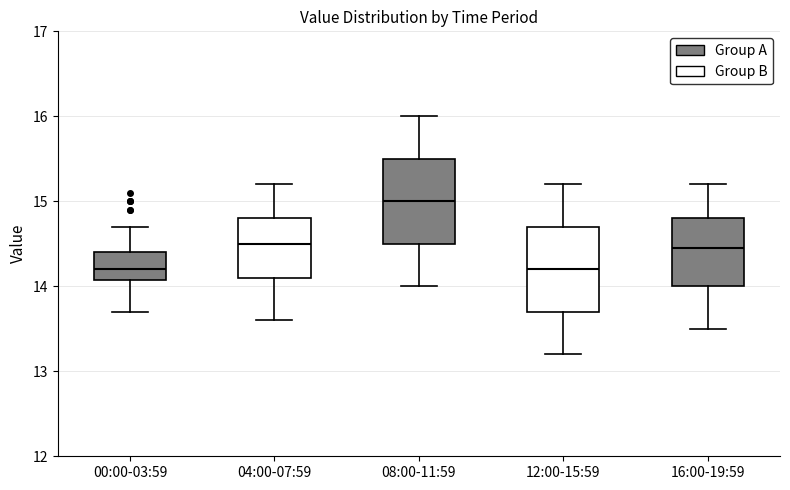

Reading left to right, transcribe this box plot: for each box, give where its median line is, the range the box spans, and where its two whiskers end, as read against the y-axis. The values are not printed on the chart, so give them approximately, as read against the axis.

00:00-03:59: median 14.2, box 14.1 to 14.4, whiskers 13.7 to 14.7
04:00-07:59: median 14.5, box 14.1 to 14.8, whiskers 13.6 to 15.2
08:00-11:59: median 15.0, box 14.5 to 15.5, whiskers 14.0 to 16.0
12:00-15:59: median 14.2, box 13.7 to 14.7, whiskers 13.2 to 15.2
16:00-19:59: median 14.5, box 14.0 to 14.8, whiskers 13.5 to 15.2